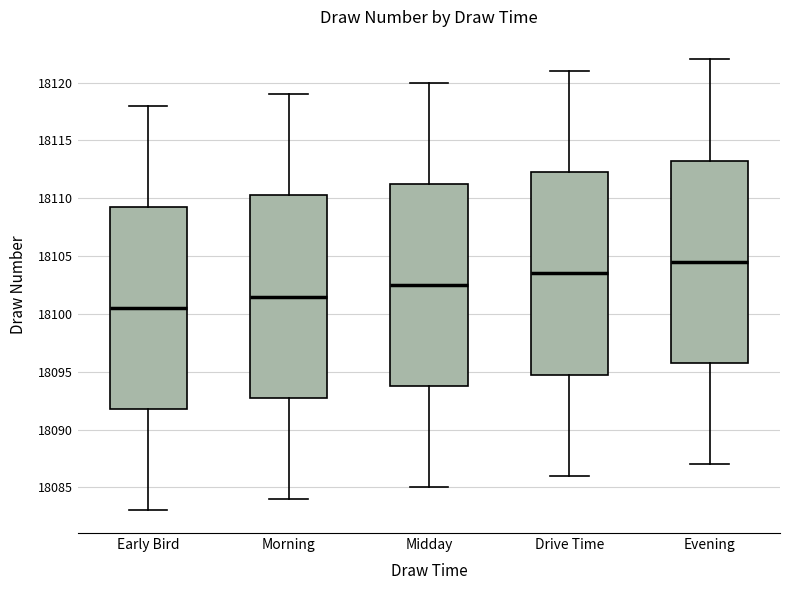

Which box has the lowest median line?

Early Bird